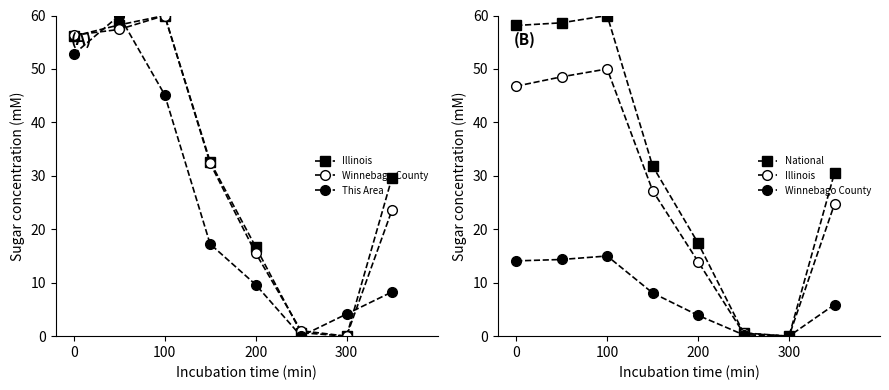

Does the chart display data point markers on the line(s)?

Yes